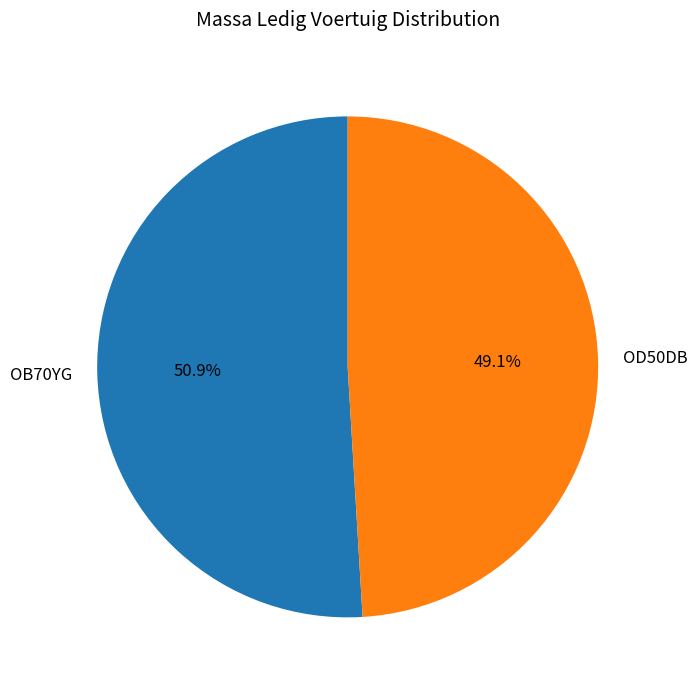

To the nearest percent, what percentage of the pie is OD50DB?

49%